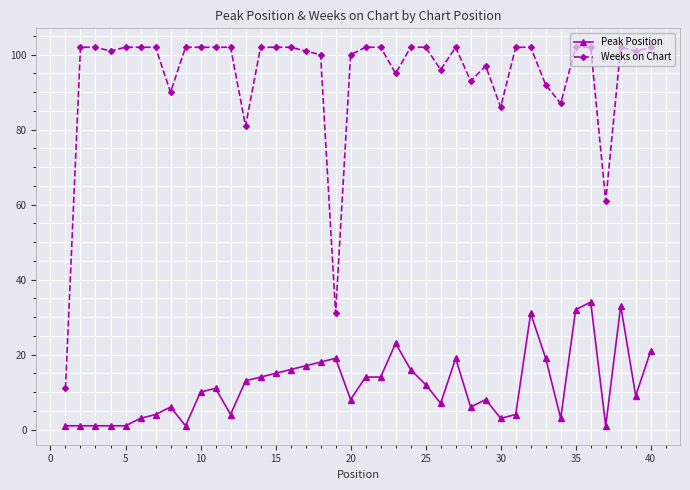

What is the difference between the second highest and minimum values in the Peak Position series?

32